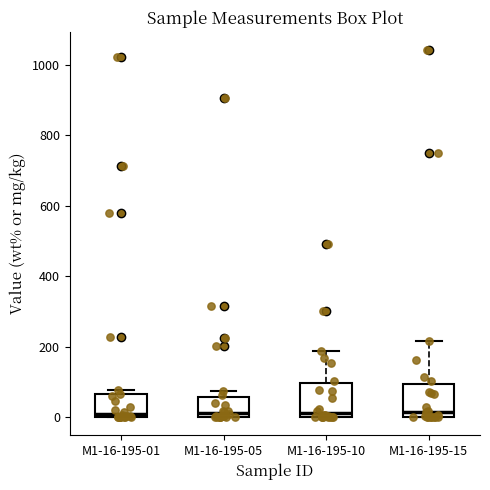

Reading left to right, transcribe this box plot: for each box, give where its median line is, the range the box spans, and where its two whiskers end, as read against the y-axis. The values are not printed on the chart, so give them approximately, as read against the axis.

M1-16-195-01: median 0 (just above the box's lower edge), box 0 to 60, whiskers 0 to 80
M1-16-195-05: median 20, box 0 to 60, whiskers 0 to 80
M1-16-195-10: median 20, box 0 to 100, whiskers 0 to 180
M1-16-195-15: median 20, box 0 to 100, whiskers 0 to 220